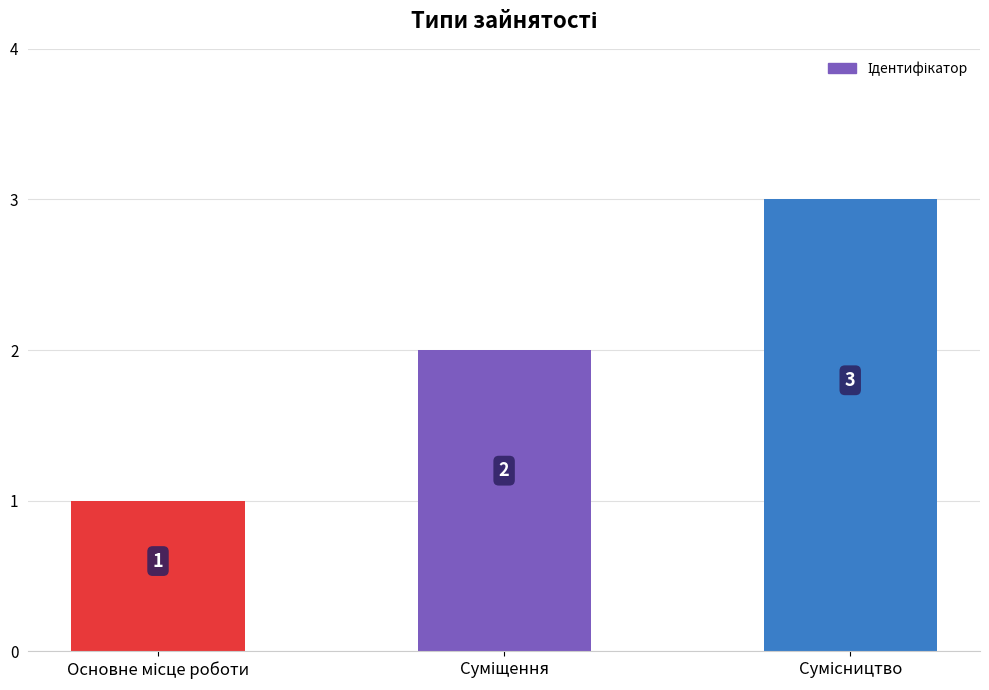

What is the sum of all values?

6